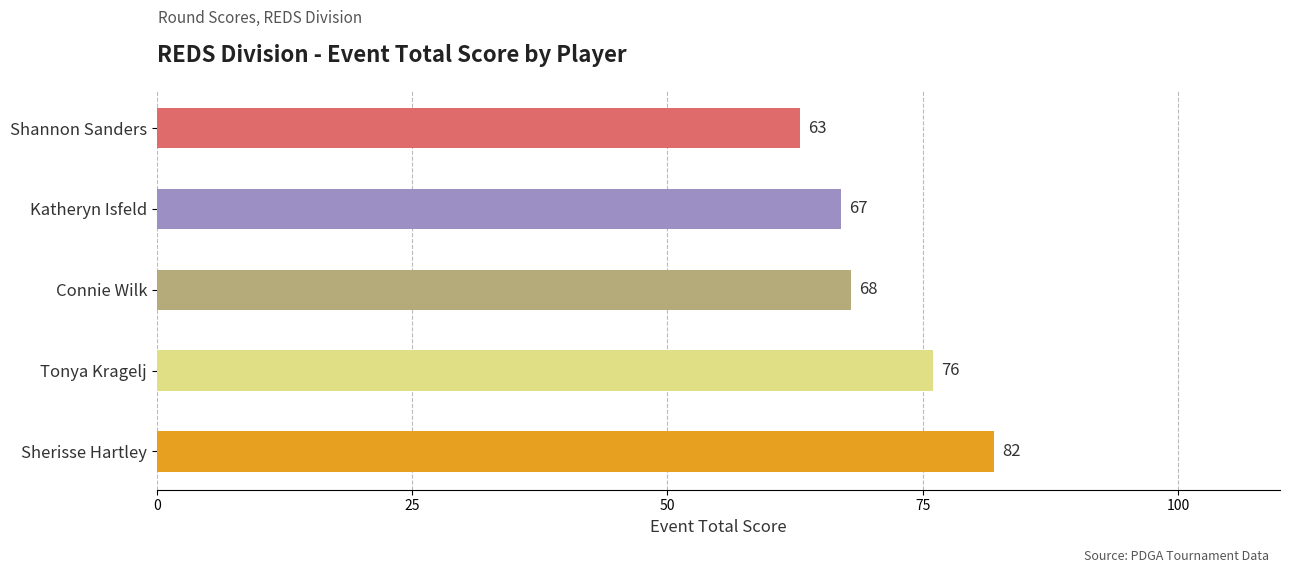

Rank the categories by value from lowest to highest.

Shannon Sanders, Katheryn Isfeld, Connie Wilk, Tonya Kragelj, Sherisse Hartley